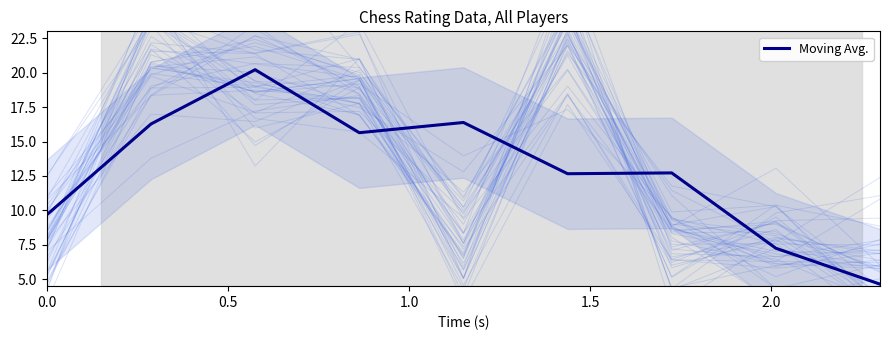

What is the lowest value of the Moving Avg. series?

4.6